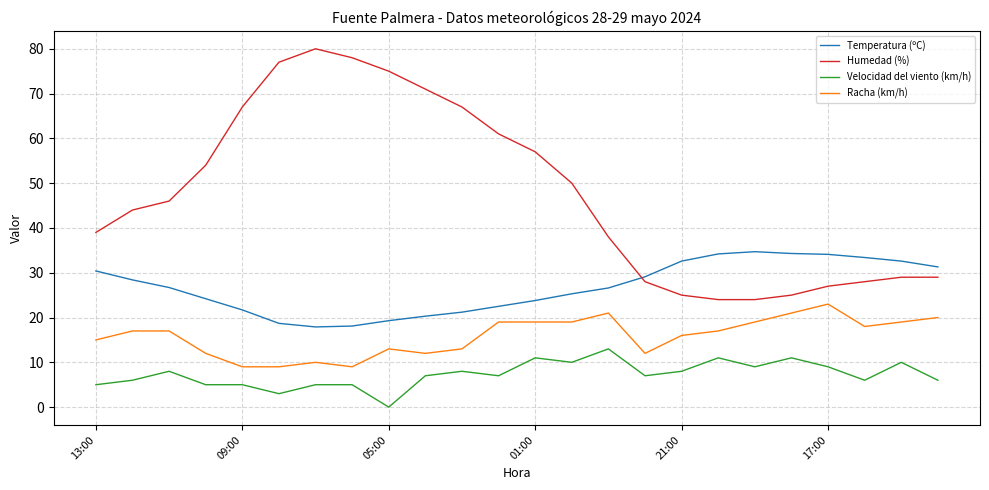

Rank the series by their average value, from lowest to highest.

Velocidad del viento (km/h), Racha (km/h), Temperatura (ºC), Humedad (%)